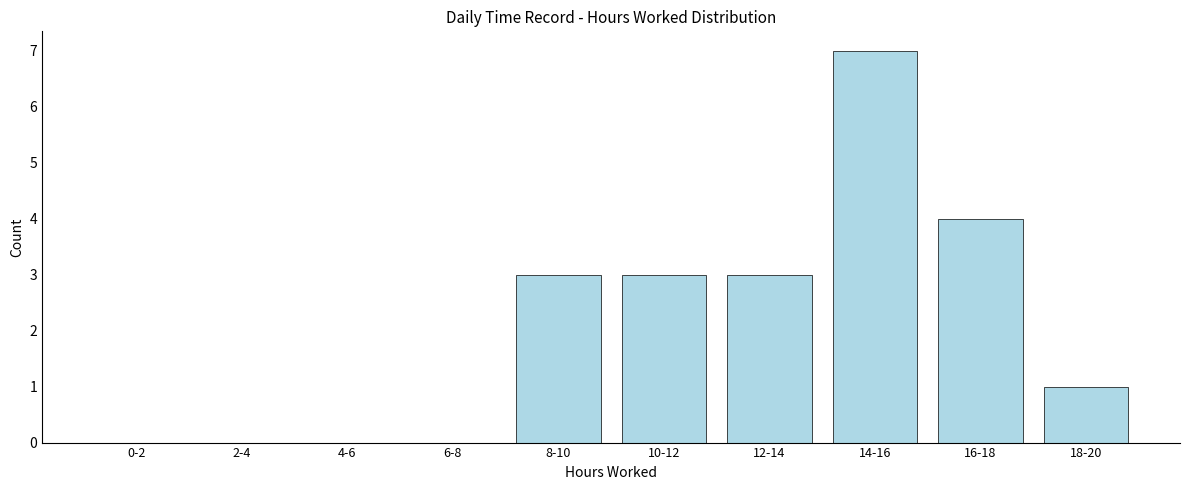

Reading left to right, list all the values displayed in this chart.

0-2=0	2-4=0	4-6=0	6-8=0	8-10=3	10-12=3	12-14=3	14-16=7	16-18=4	18-20=1